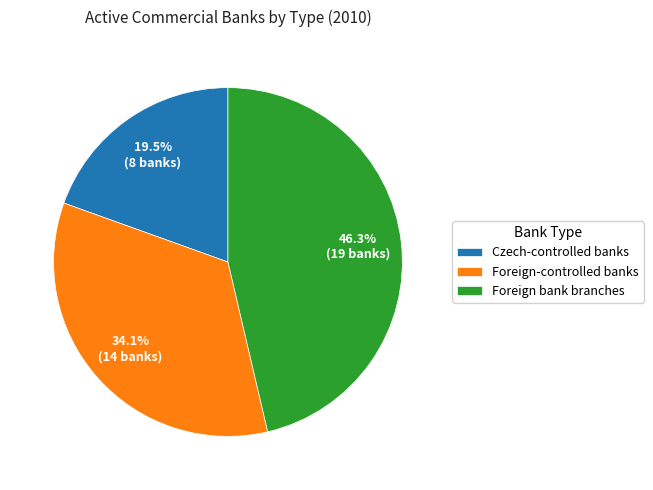

Is the sum of Foreign bank branches and Foreign-controlled banks greater than half?

Yes